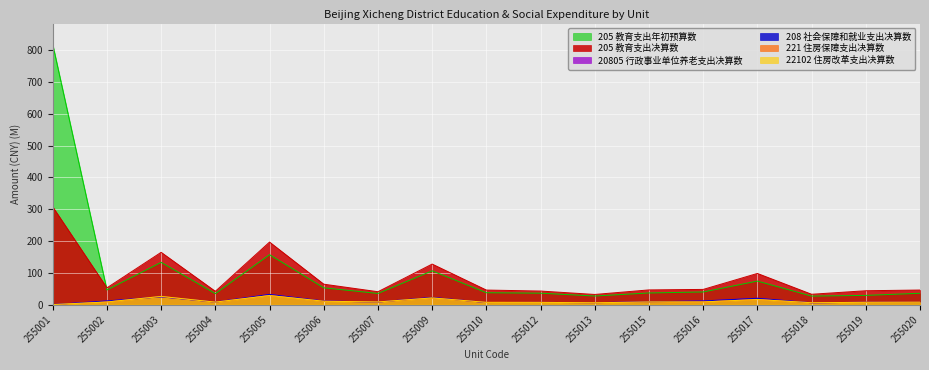

At how many categories does at least one series exceed 401?

1